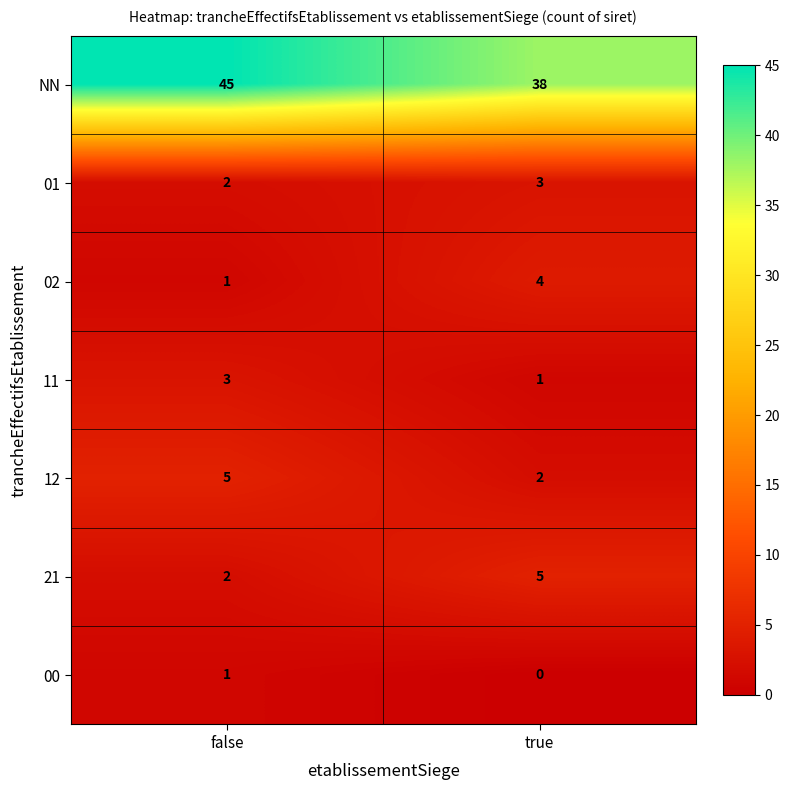

Reading left to right, what are all the values shown in this chart?

NN: false=45	true=38
01: false=2	true=3
02: false=1	true=4
11: false=3	true=1
12: false=5	true=2
21: false=2	true=5
00: false=1	true=0